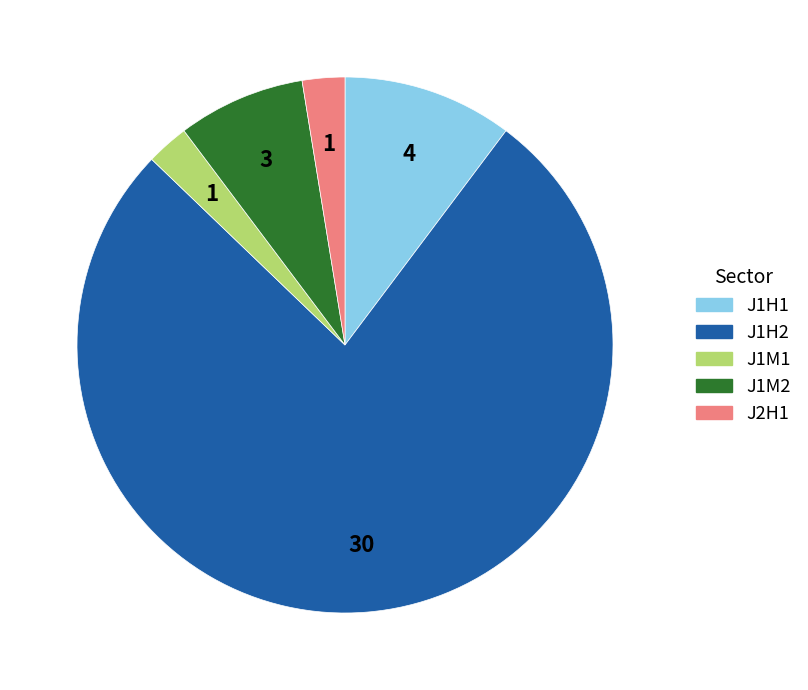

Does any single category account for the majority?

Yes